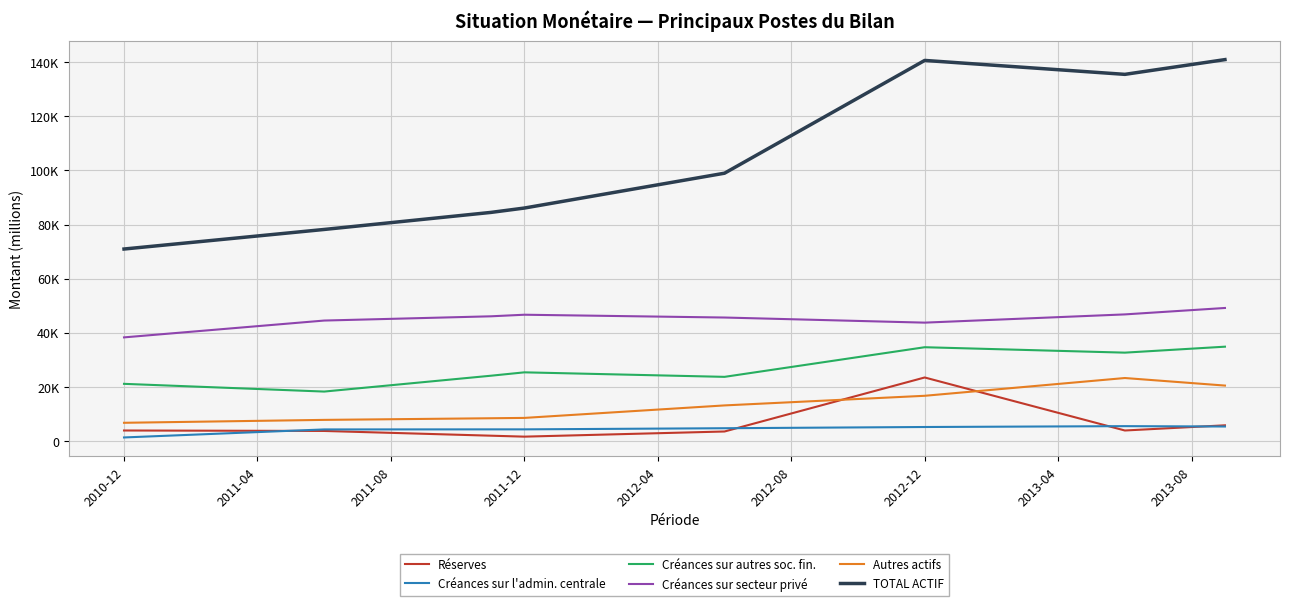

What is the maximum value shown in the chart?

141006.5